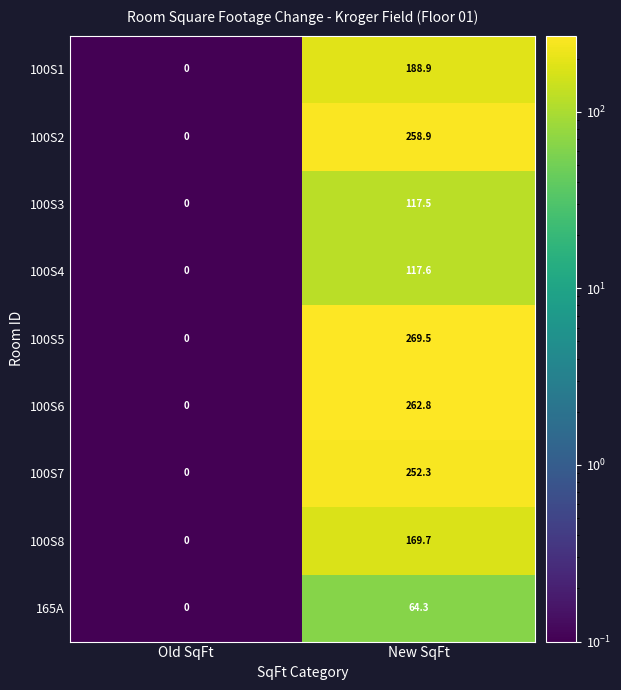

At how many categories does at least one series exceed 264?

1